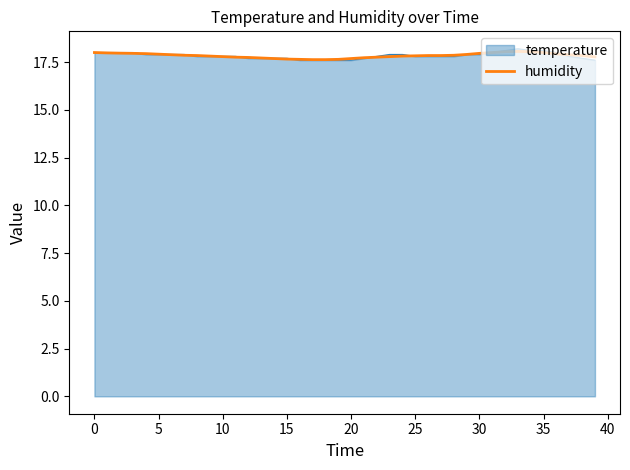

What is the minimum value shown in the chart?

17.6